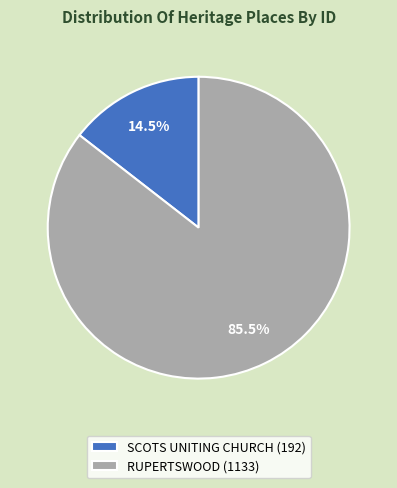

Which has a higher value, SCOTS UNITING CHURCH (192) or RUPERTSWOOD (1133)?

RUPERTSWOOD (1133)